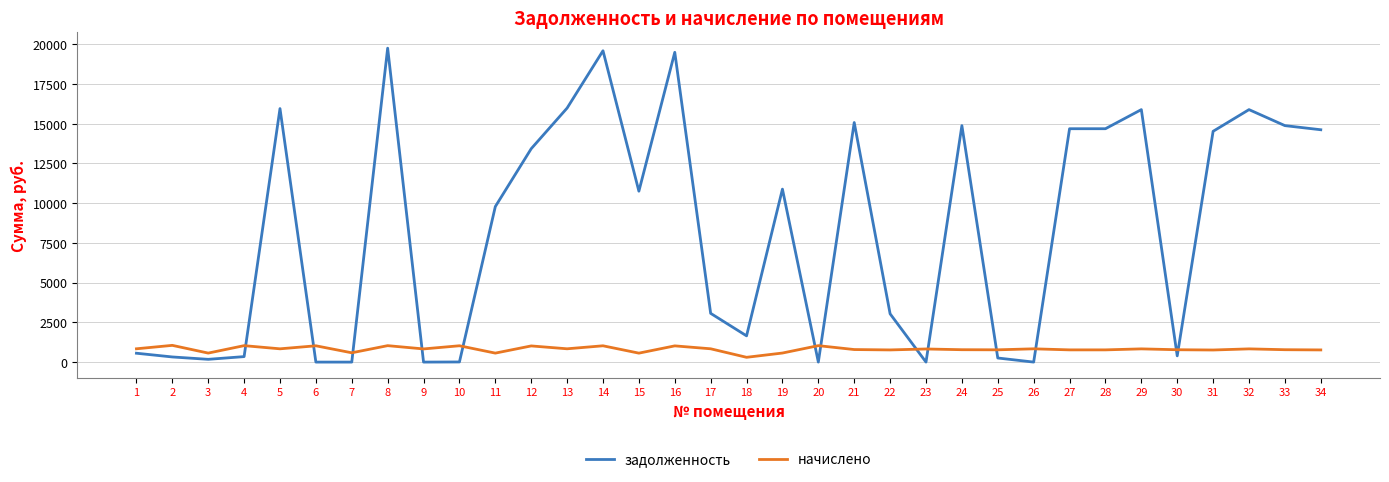

At how many categories does at least one series exceed 1511?

21